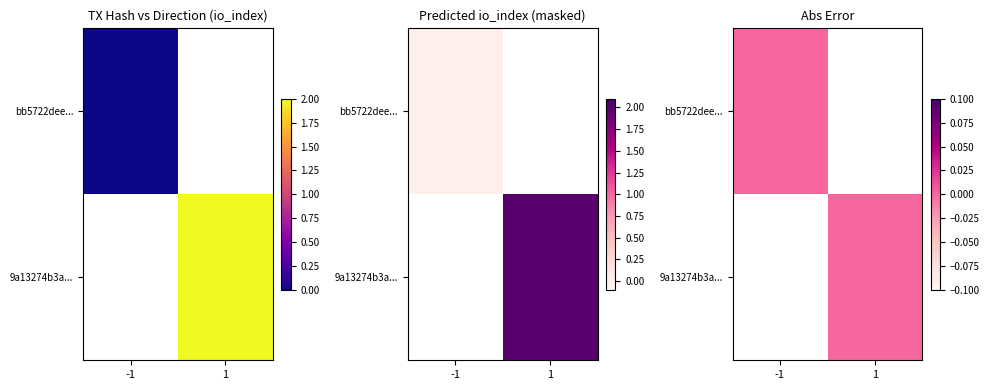

Reading left to right, list all the values displayed in this chart.

bb5722dee9888e9797cb1a653ae2f1cdf519093: -1	0
9a13274b3a80c5c7f32dc86d94d445d75712c0f: 1	2